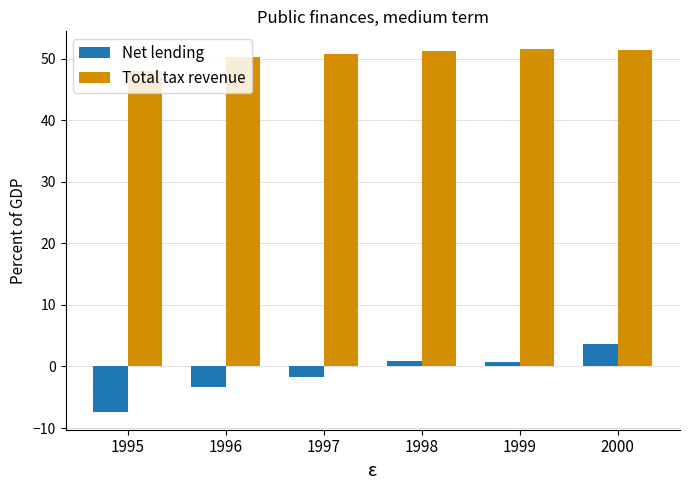

At which category is the sum across all series the highest?

2000